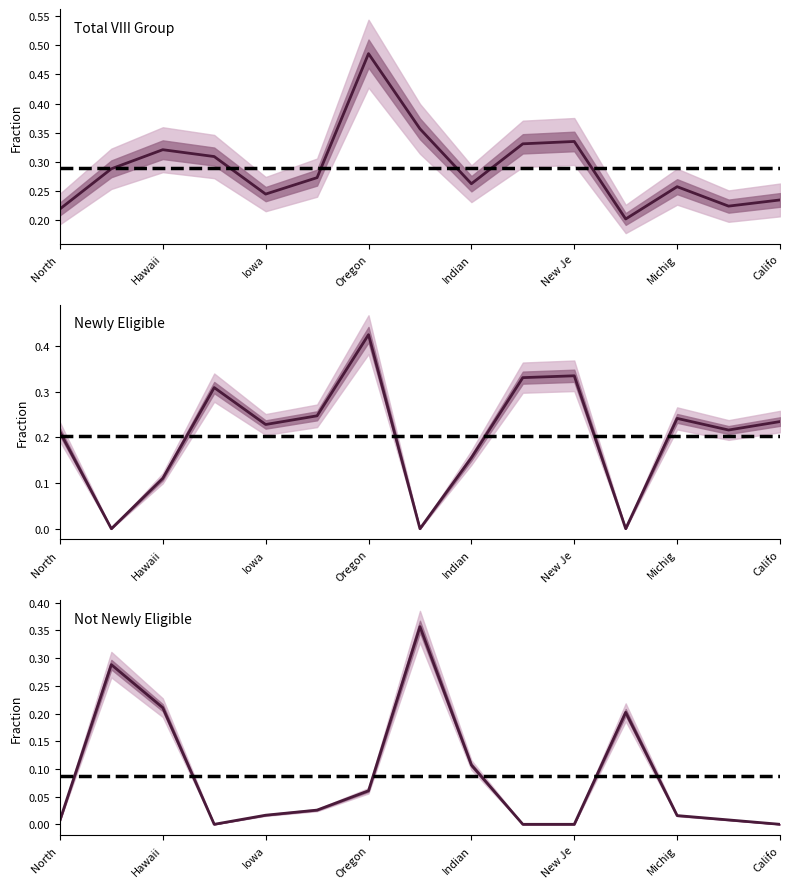

After their last crossing, which series has the higher values: Not Newly Eligible or Newly Eligible?

Newly Eligible